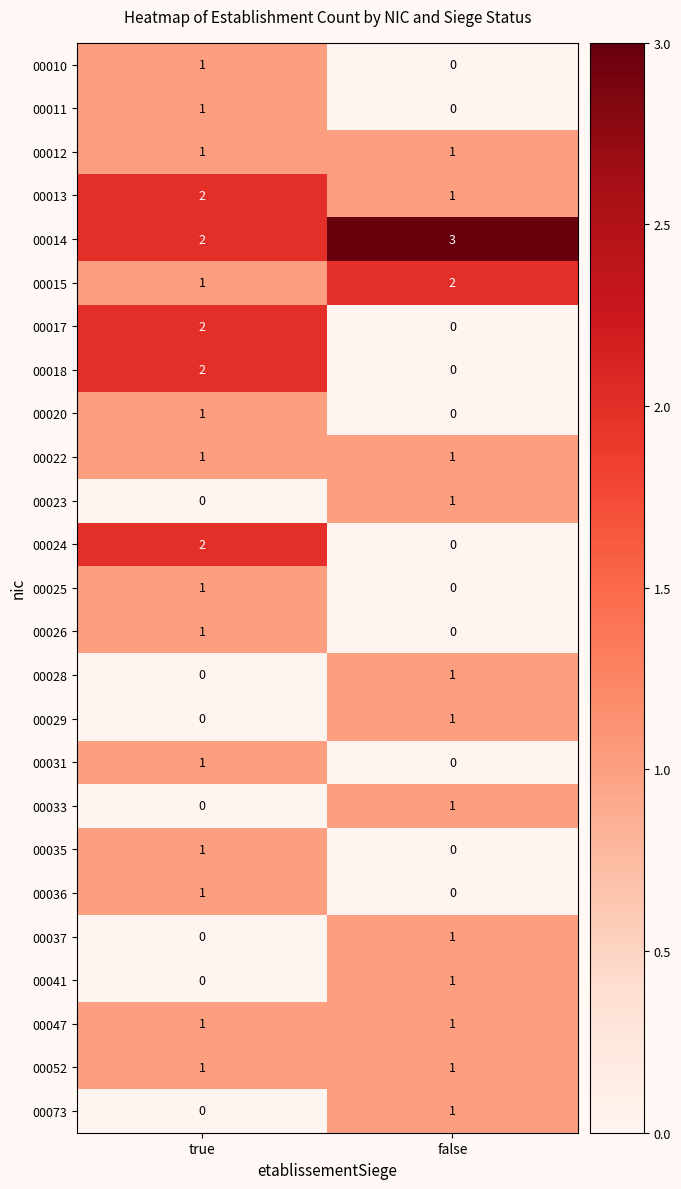

What is the maximum value shown in the chart?

3